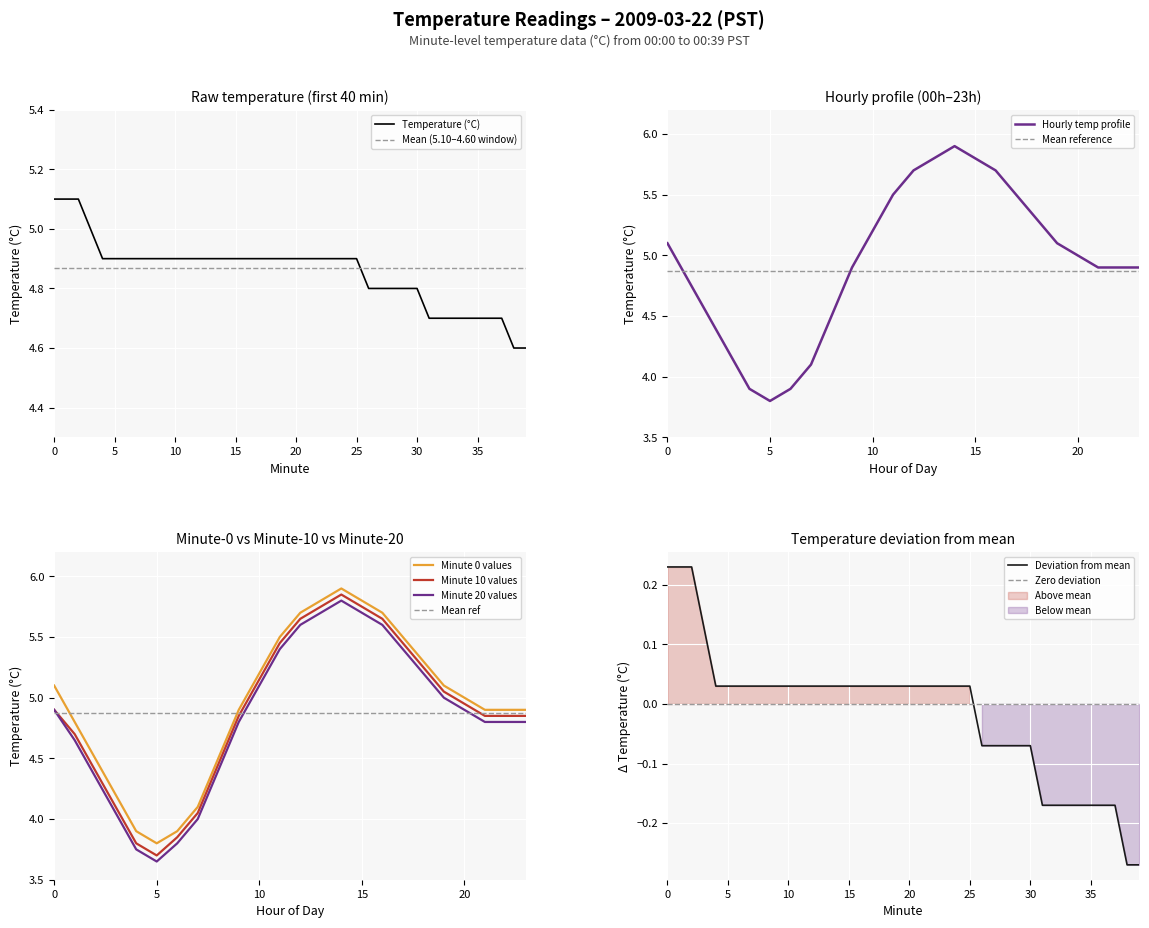

What is the maximum value shown in the chart?

5.9